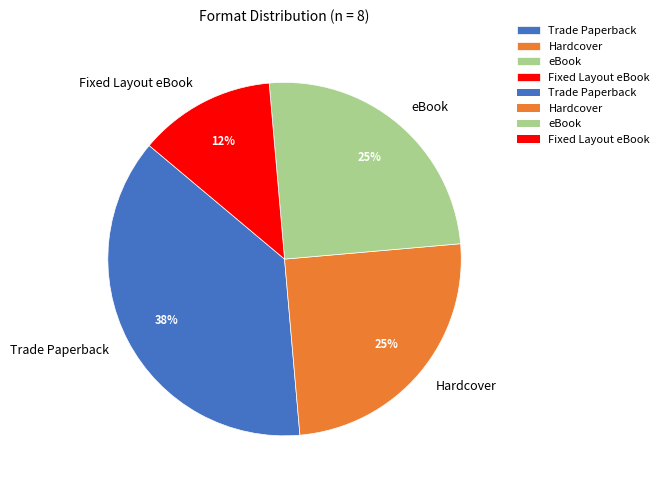

Is it true that Fixed Layout eBook is 12% of the pie?

True